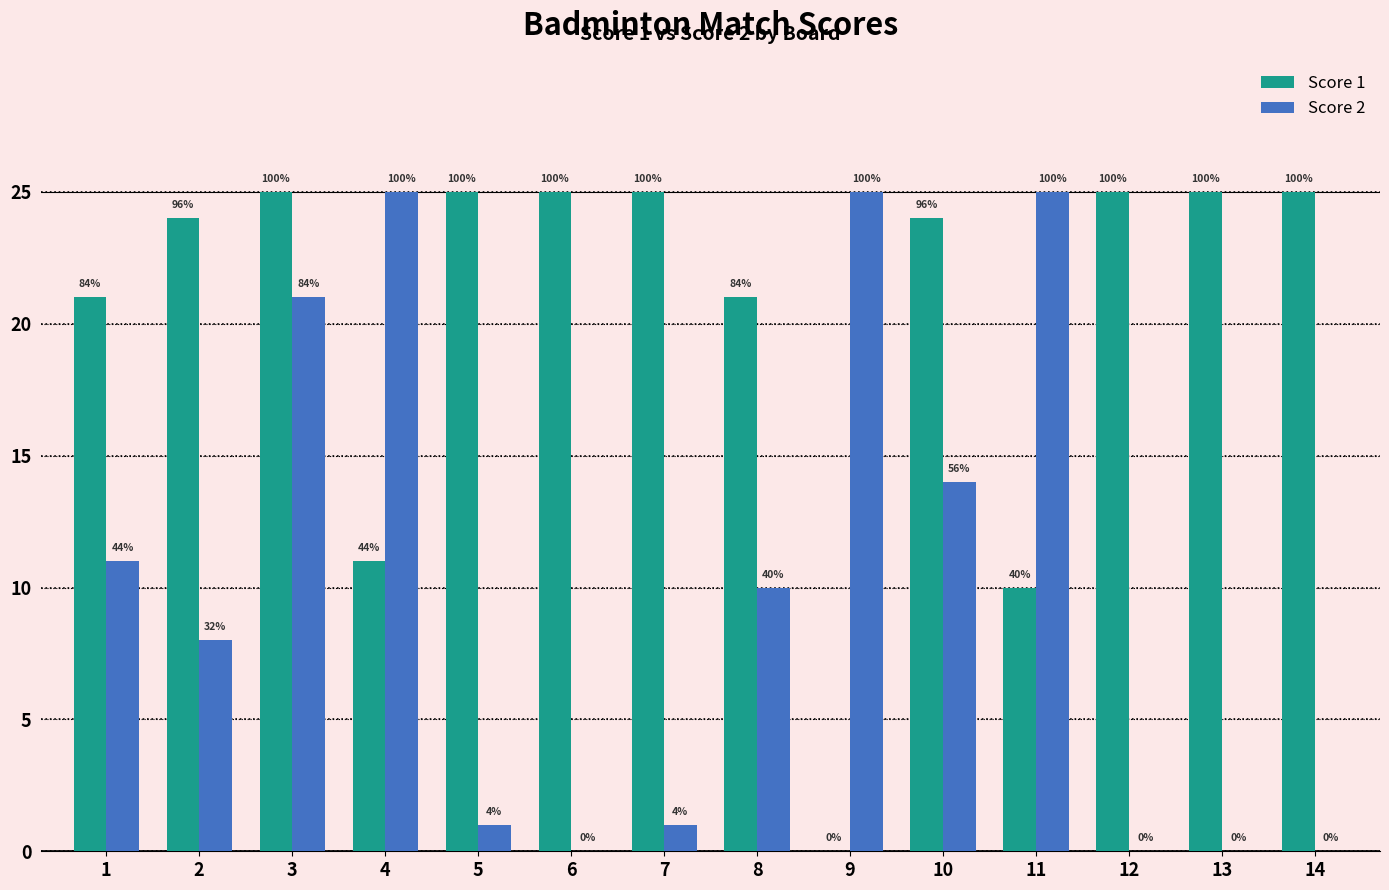

Are the bars grouped side by side (vs. stacked)?

Yes